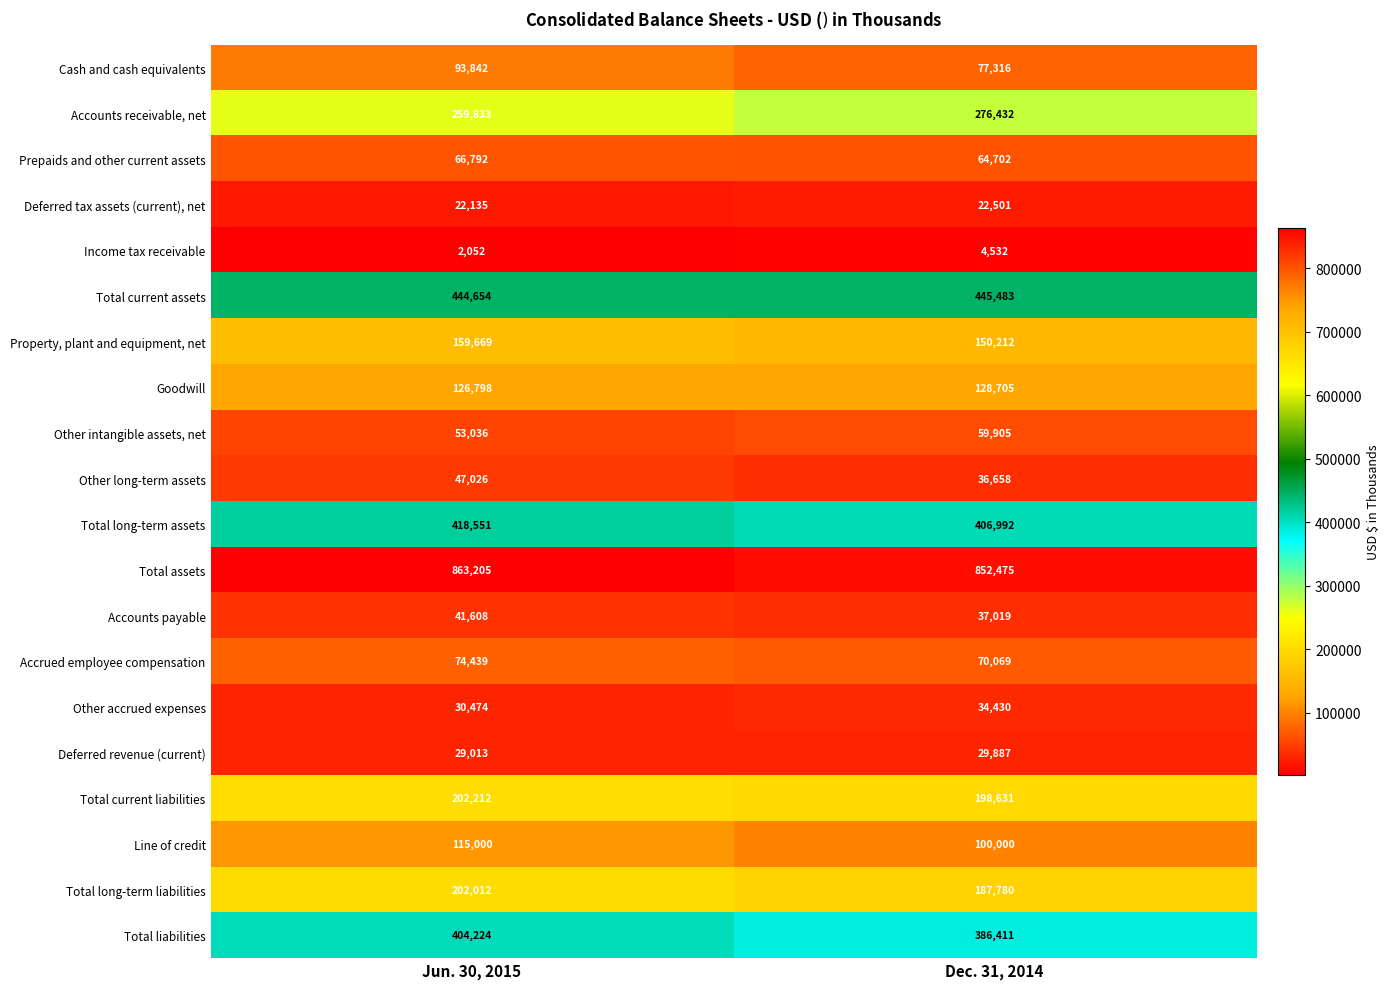

The Cash and cash equivalents series shows 132622 at Dec. 31, 2014. True or false?

False